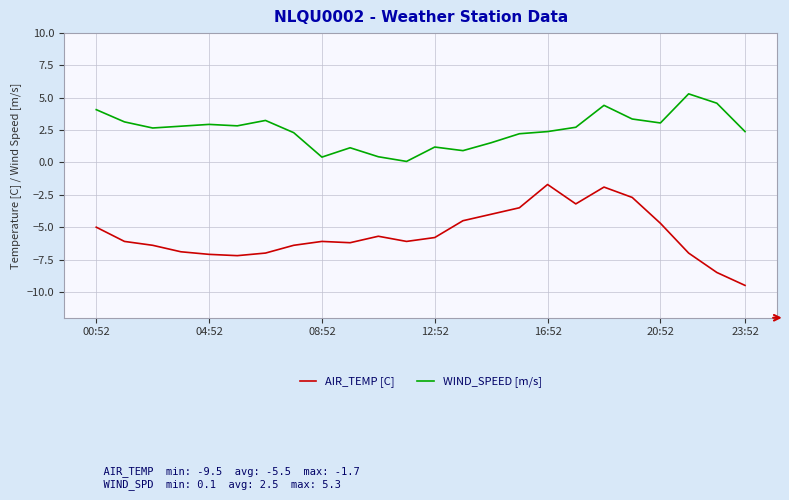

True or false: WIND_SPEED [m/s] and AIR_TEMP [C] cross at least once.

False